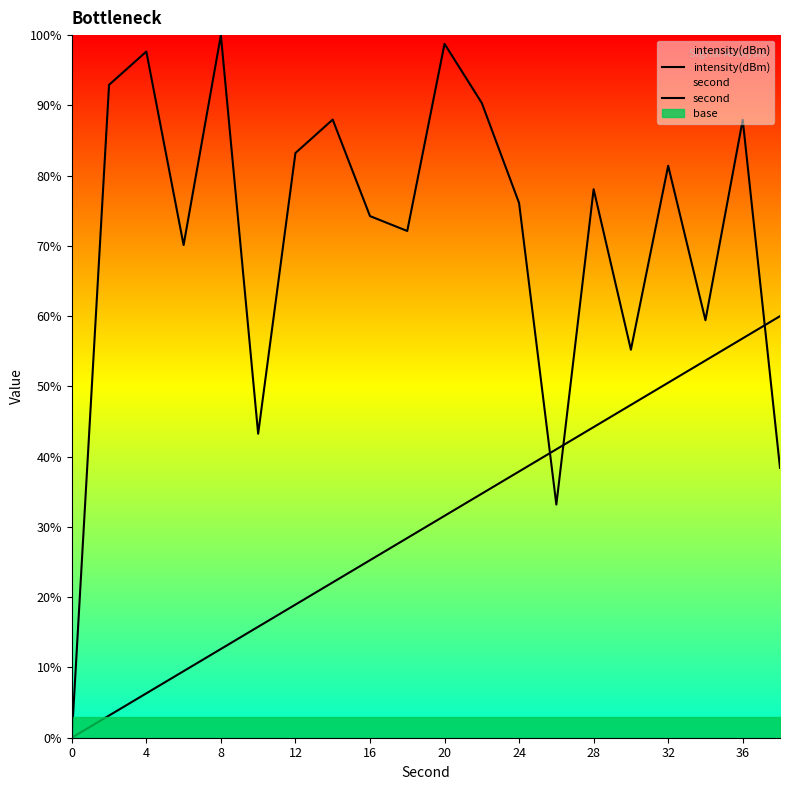

Which series changed the most between 4 and 12?

intensity(dBm)